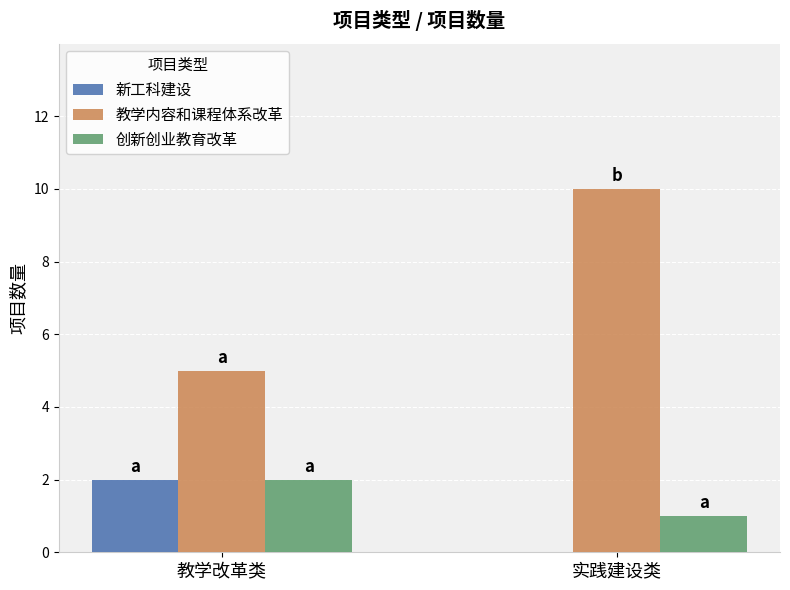

Which series changed the most between 教学改革类 and 实践建设类?

教学内容和课程体系改革